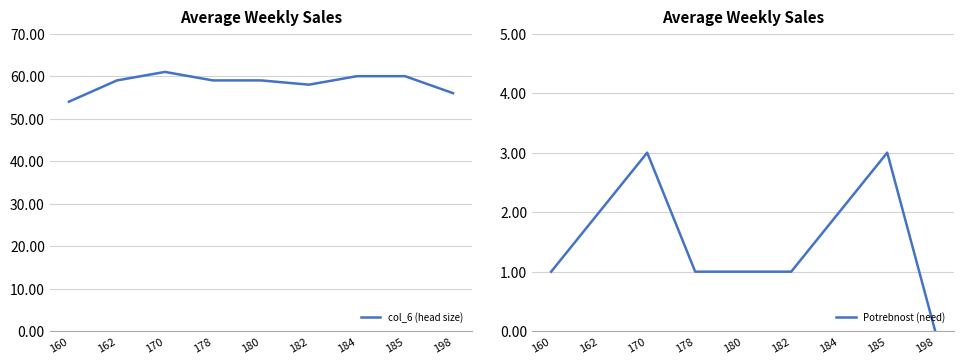

The Potrebnost (need) series shows 1 at 178. True or false?

True